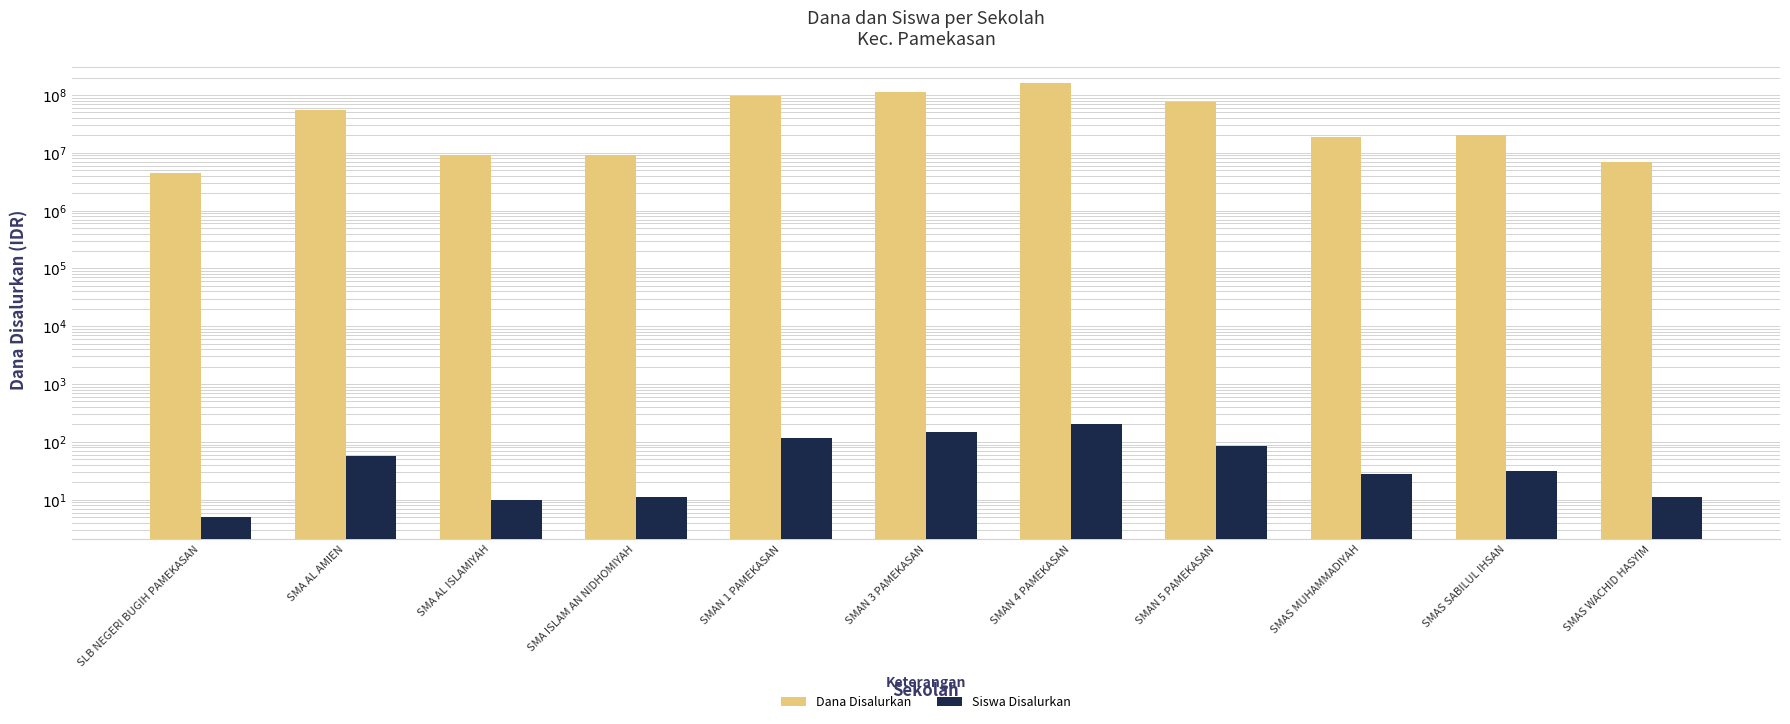

How many bars are there in each group?

2